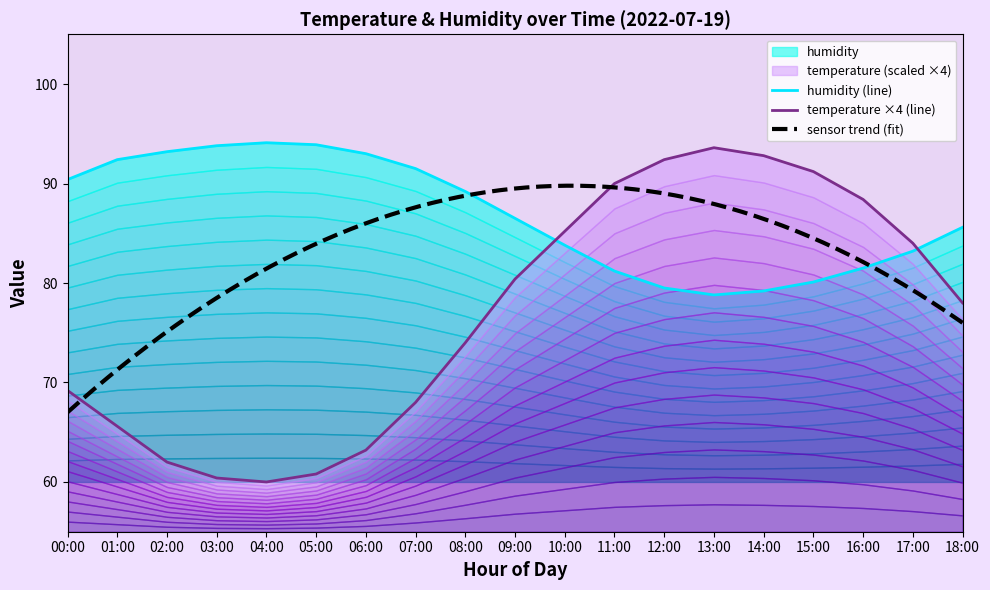

Where is the first local maximum for temperature?

13:00